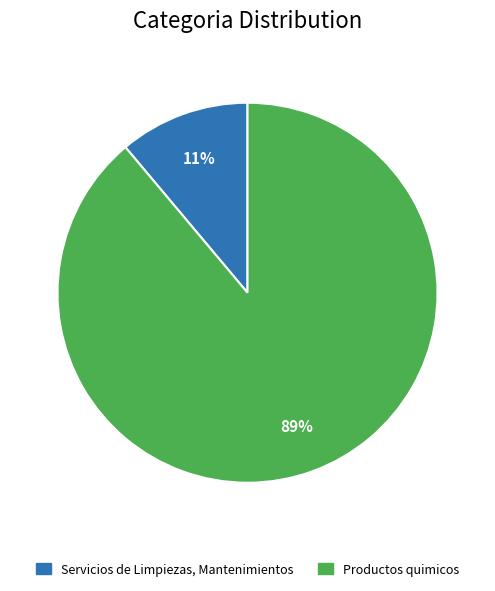

Which category accounts for the majority?

Productos quimicos